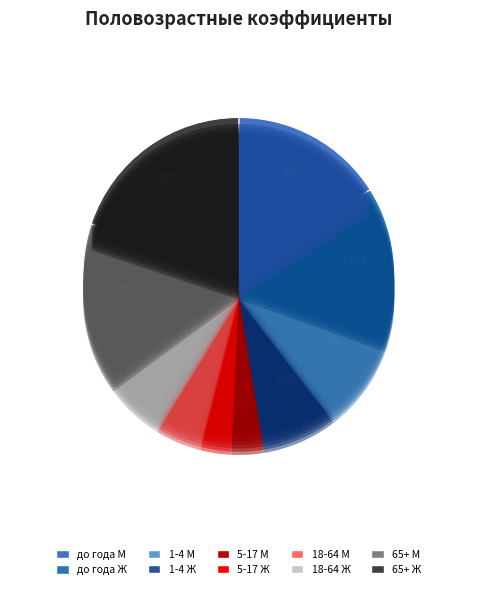

What is the change in value from до года М to 5-17 Ж?

-1.8